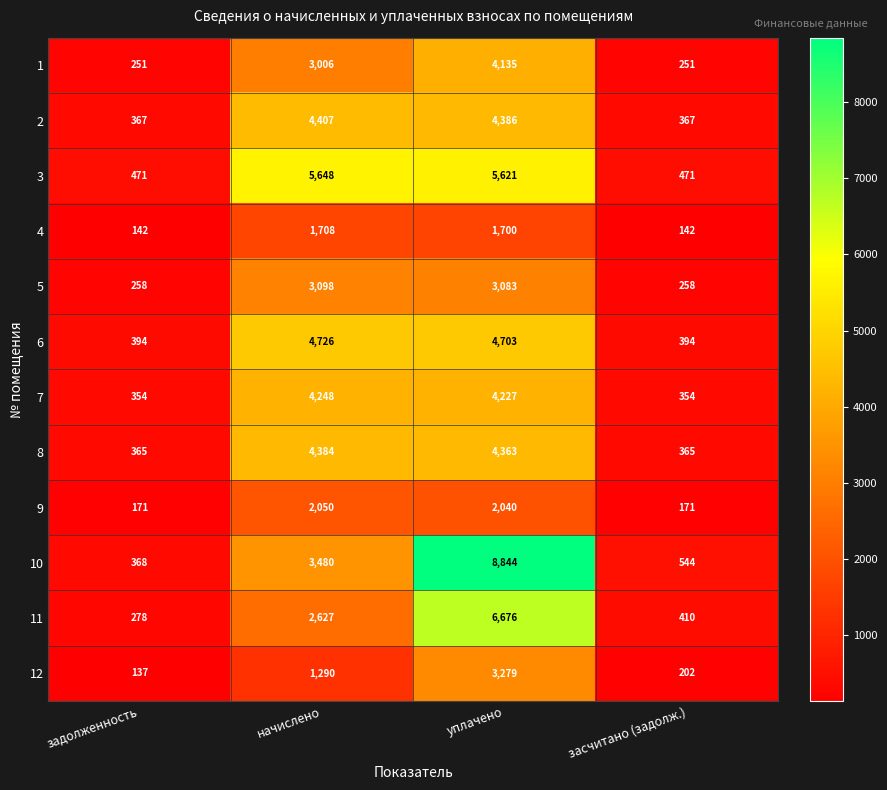

What is the difference between the maximum and minimum values in the 3 series?

5177